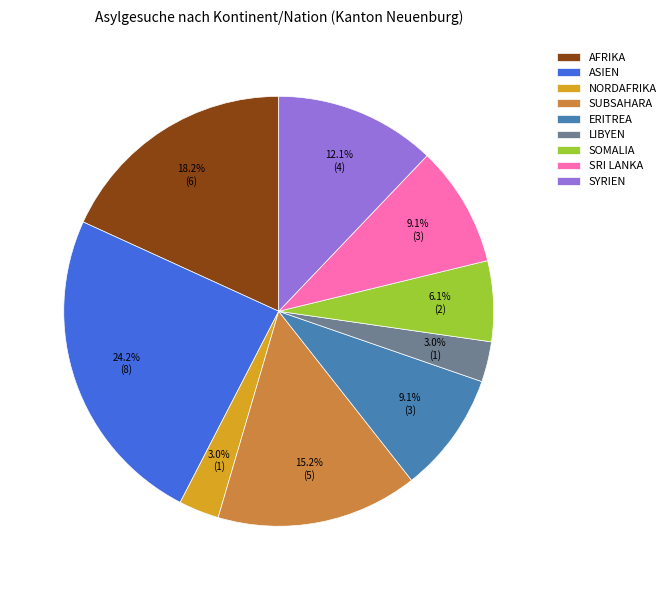

Which has a higher value, SOMALIA or SUBSAHARA?

SUBSAHARA